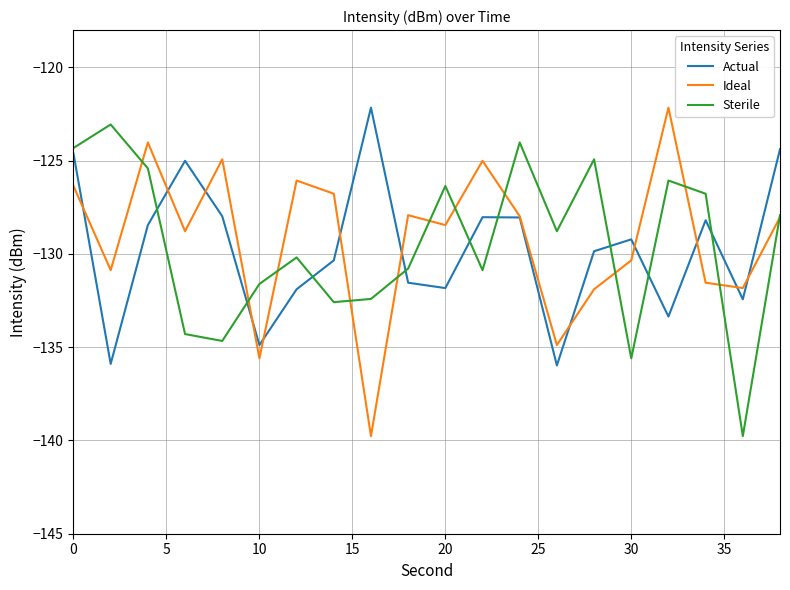

In Actual, how many points are higher than both neighbors (excluding endpoints)?

5